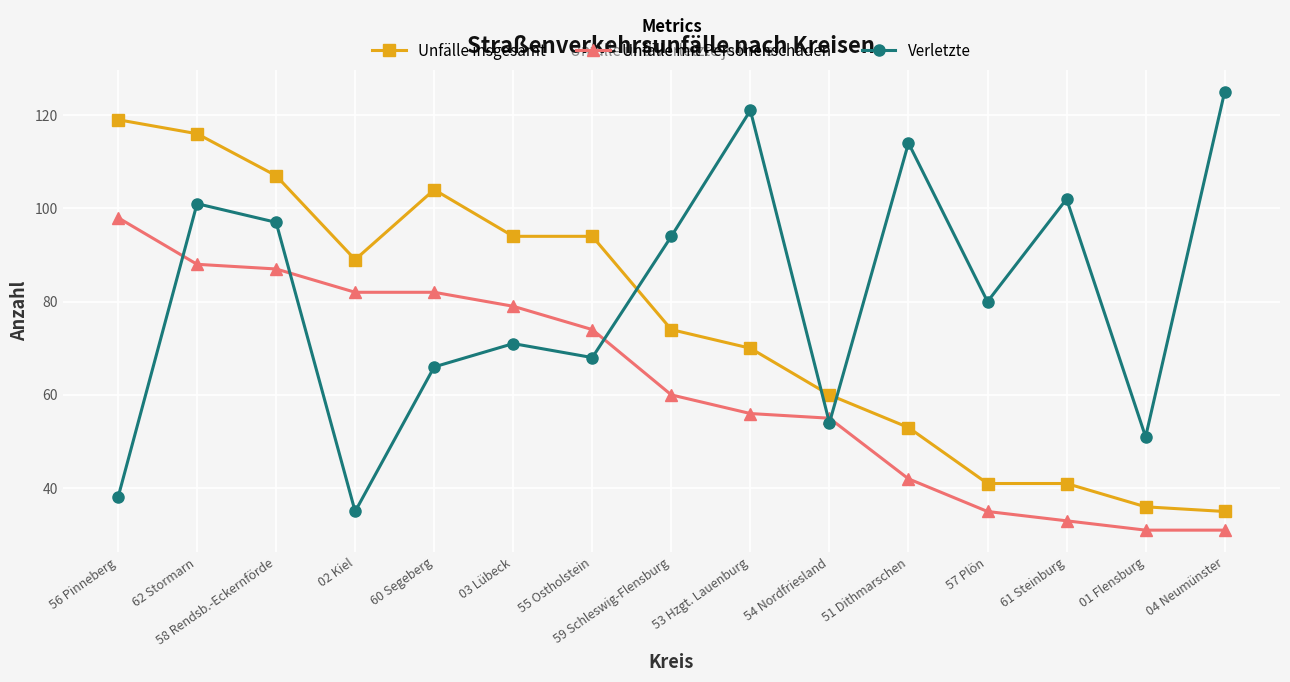

What is the difference between the maximum and minimum values in the Unfälle mit Personenschaden series?

67